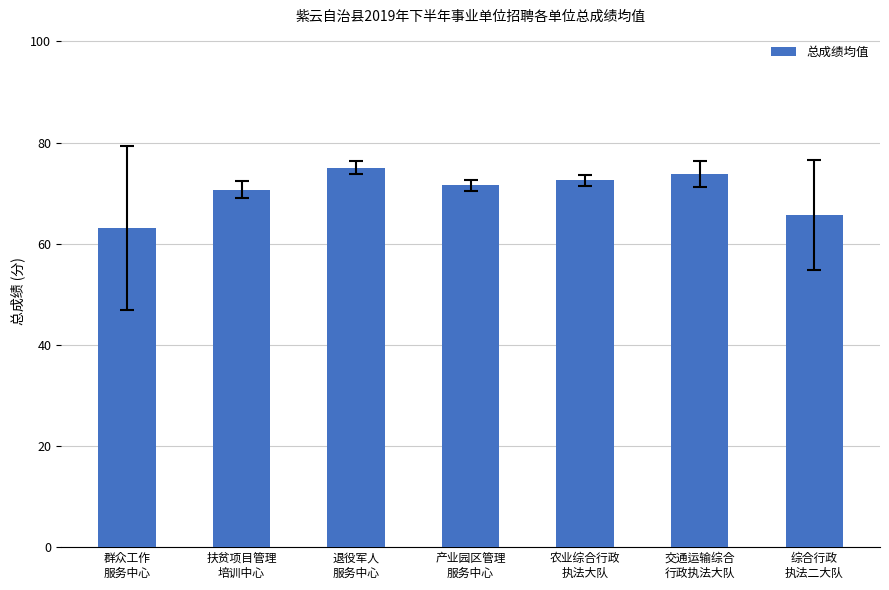

What is the sum of all values?

492.3